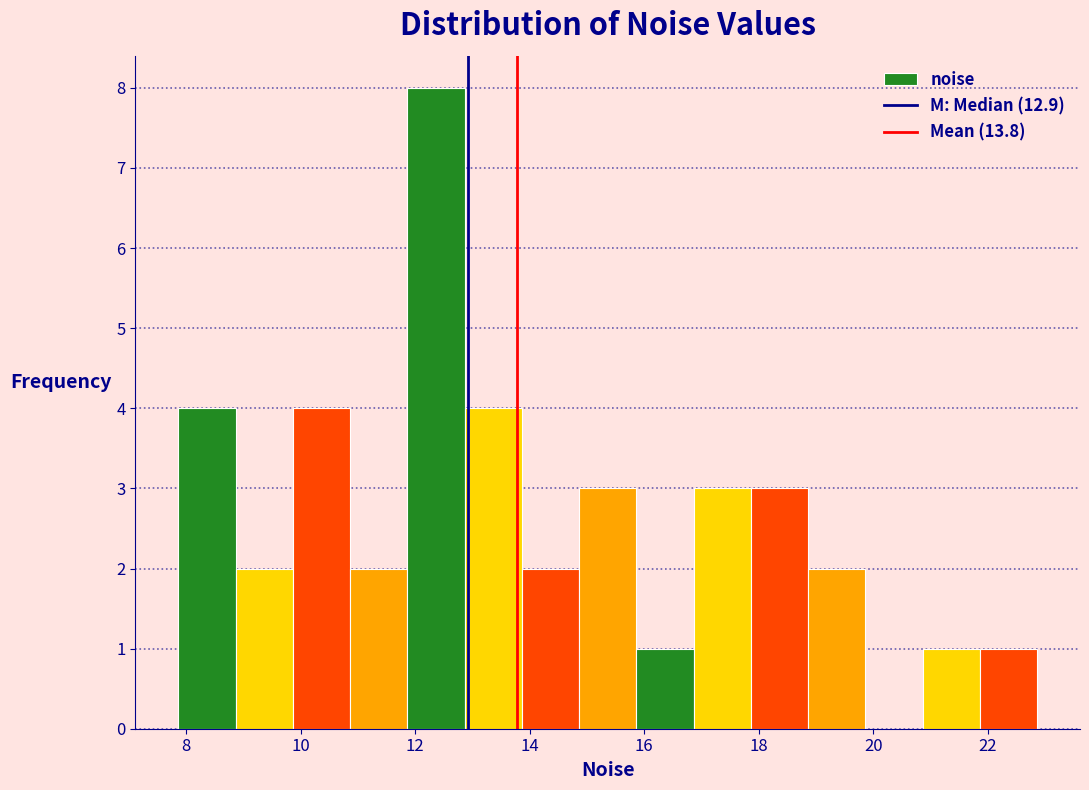

How tall is the bar that spans 8.8 to 9.8 on the x-axis? Neither the bar edges nor the heights are printed on the chart, so give them approximately, as read against the axes.

2